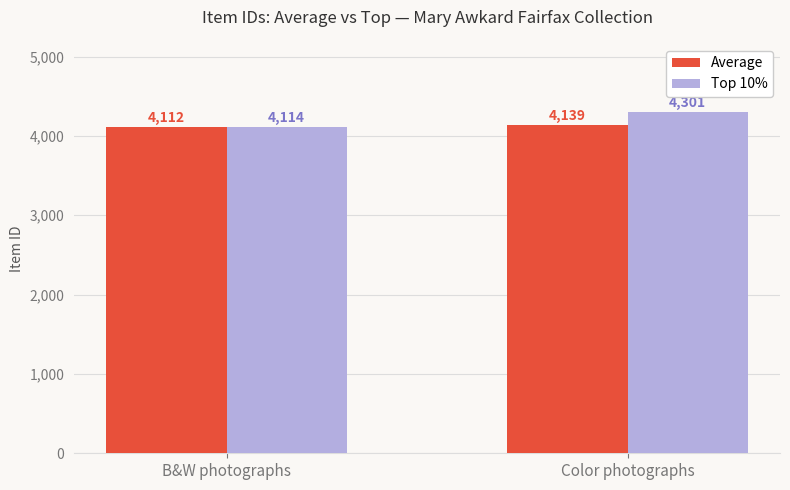

Which series has the largest range (max minus min)?

Top 10%